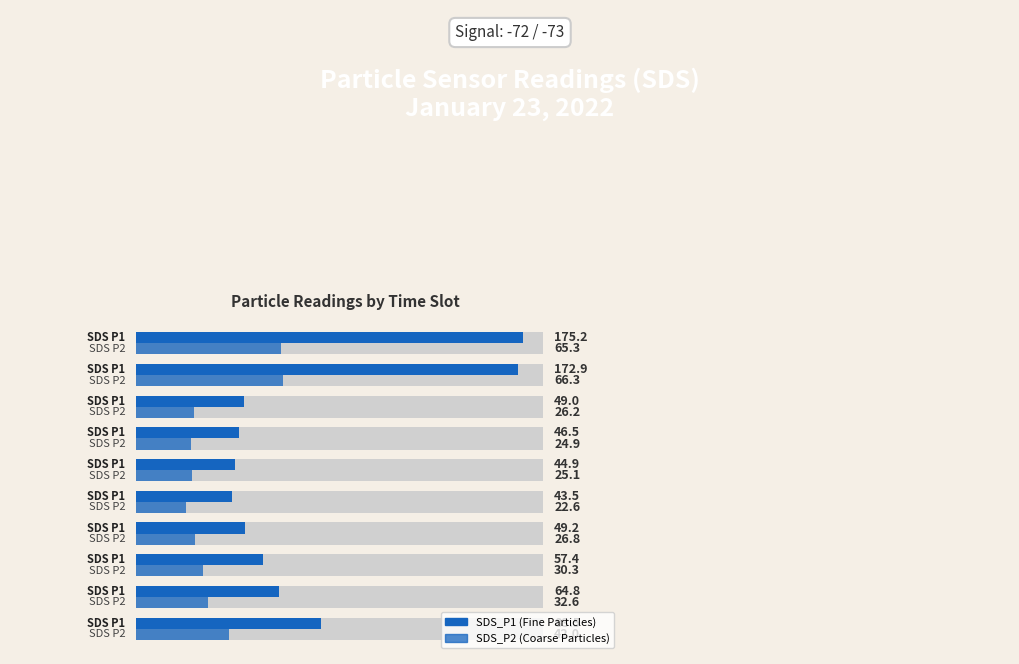

The value of SDS_P1 at 0.50 is 46.5. True or false?

True